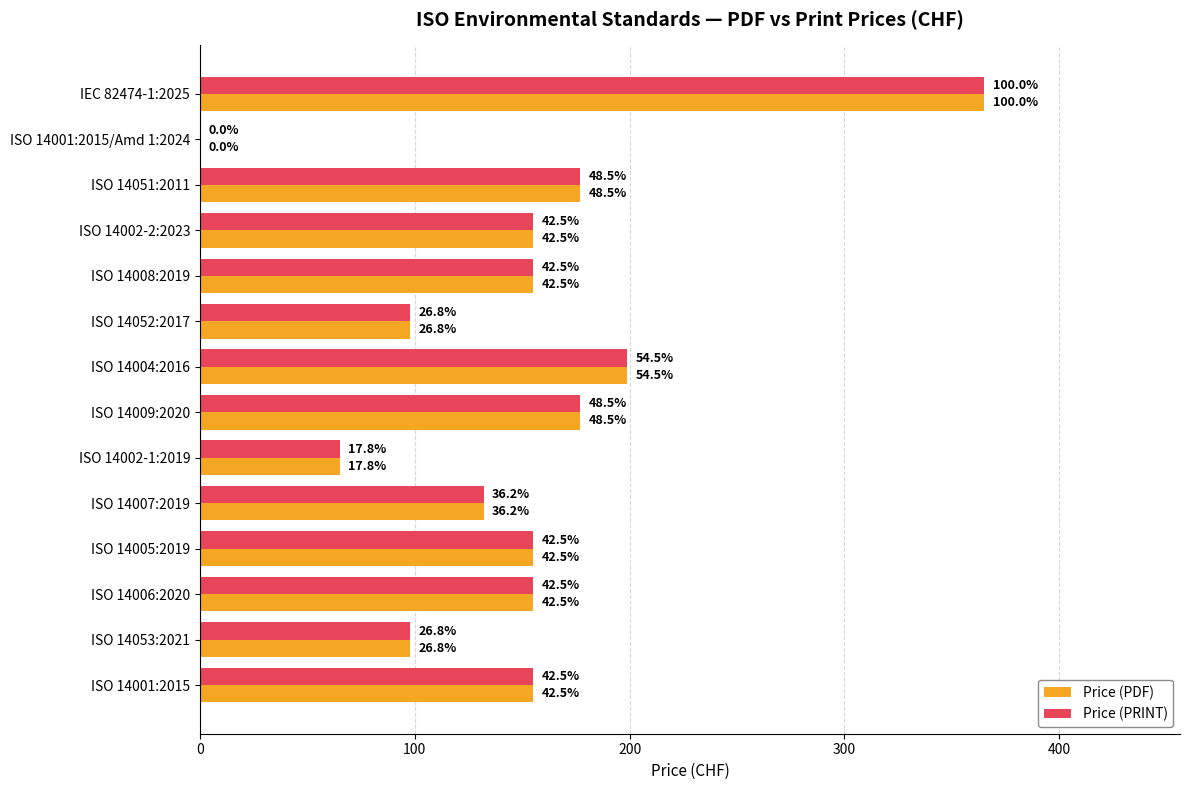

What are all the series names shown in the legend?

Price (PDF), Price (PRINT)